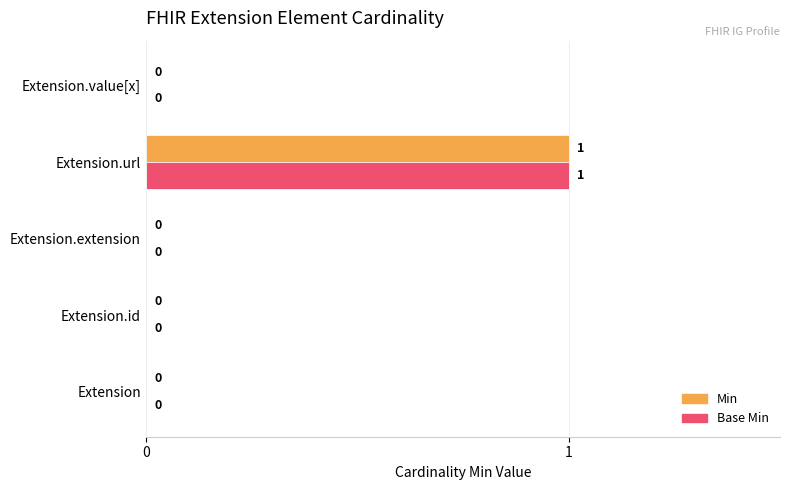

What are all the series names shown in the legend?

Min, Base Min